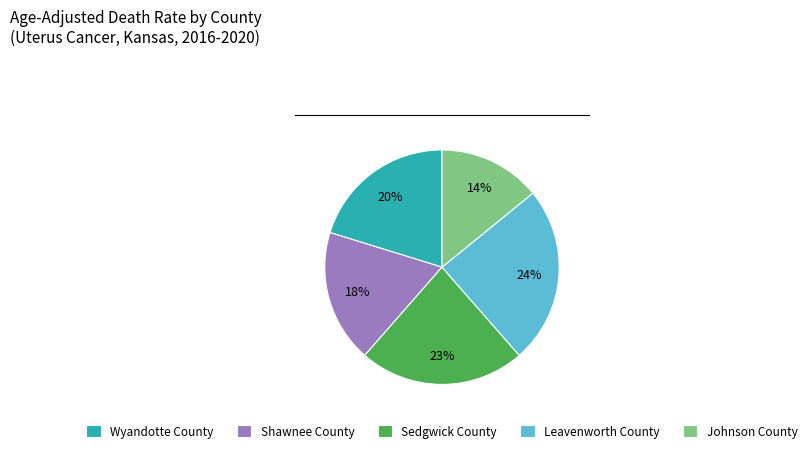

Does Shawnee County account for over 50% of the chart?

No